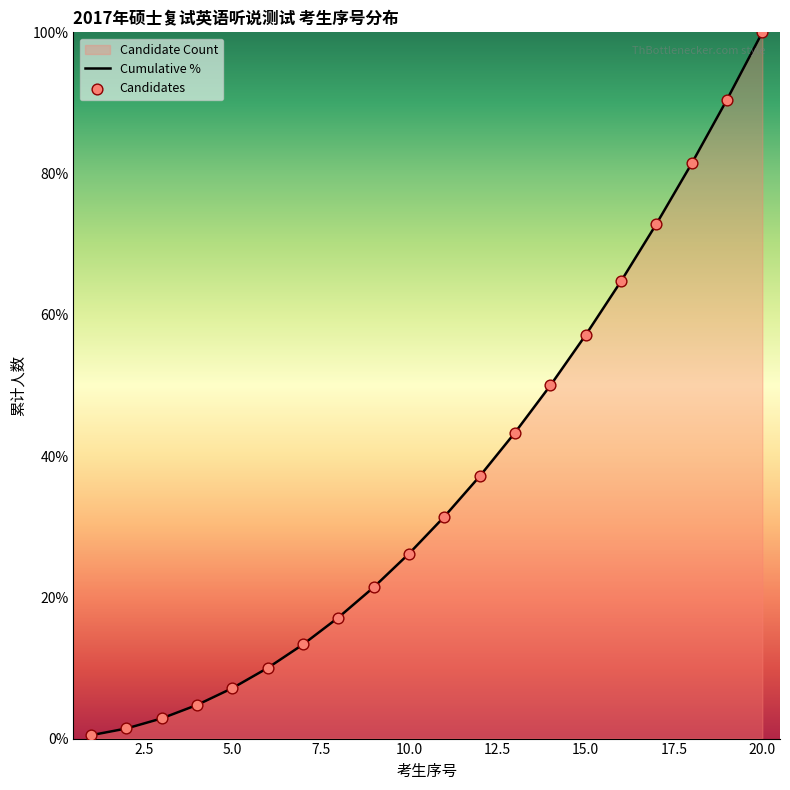

At how many categories does at least one series exceed 73?

3